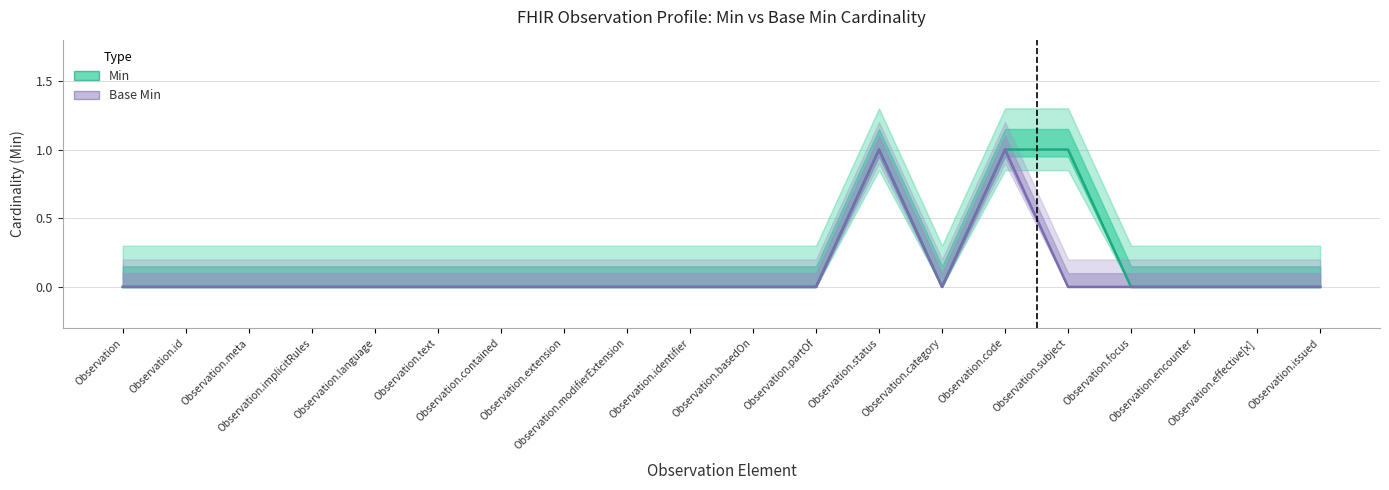

What is the label of the 12th point from the left?

Observation.partOf